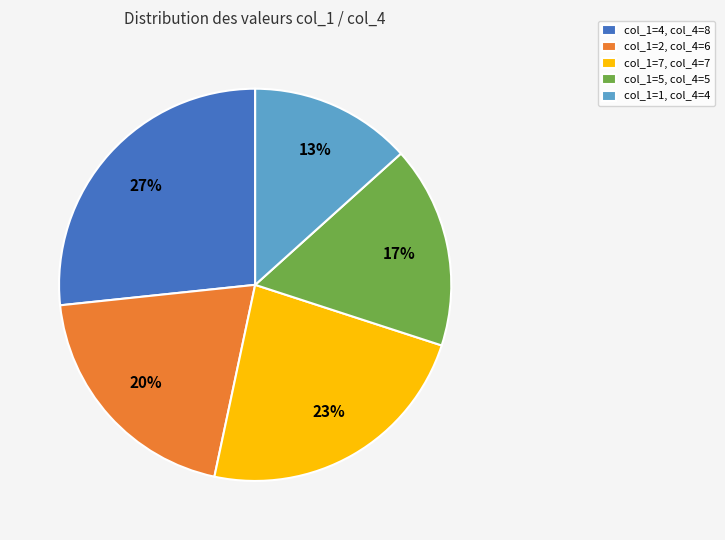

Which slice is the largest?

col_1=4, col_4=8